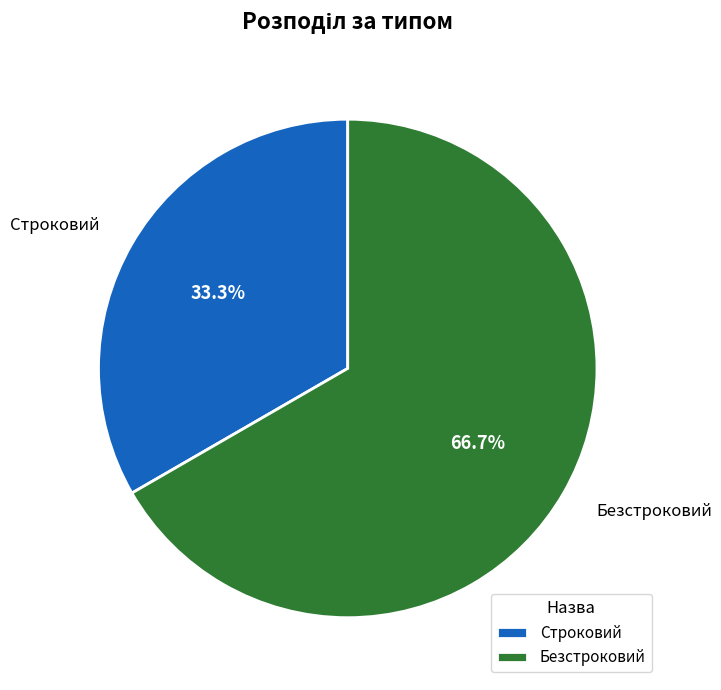

What percentage is the Строковий slice, to the nearest percent?

33%